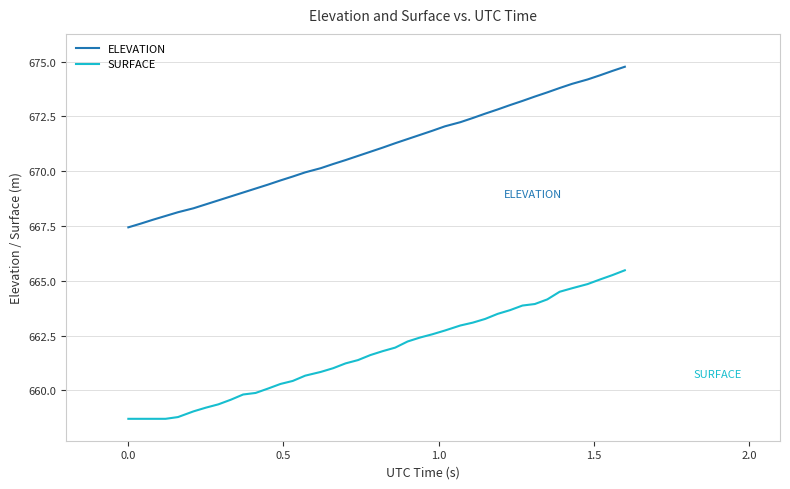

Which series has the largest total across all categories?

ELEVATION